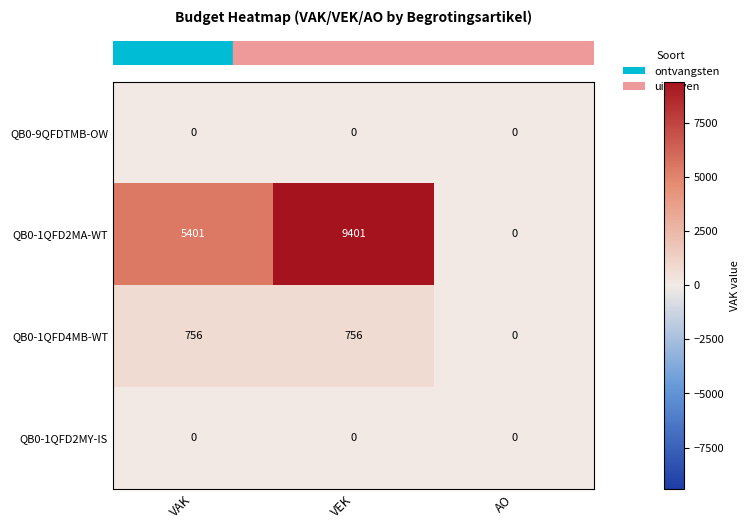

At which category is the sum across all series the highest?

VEK